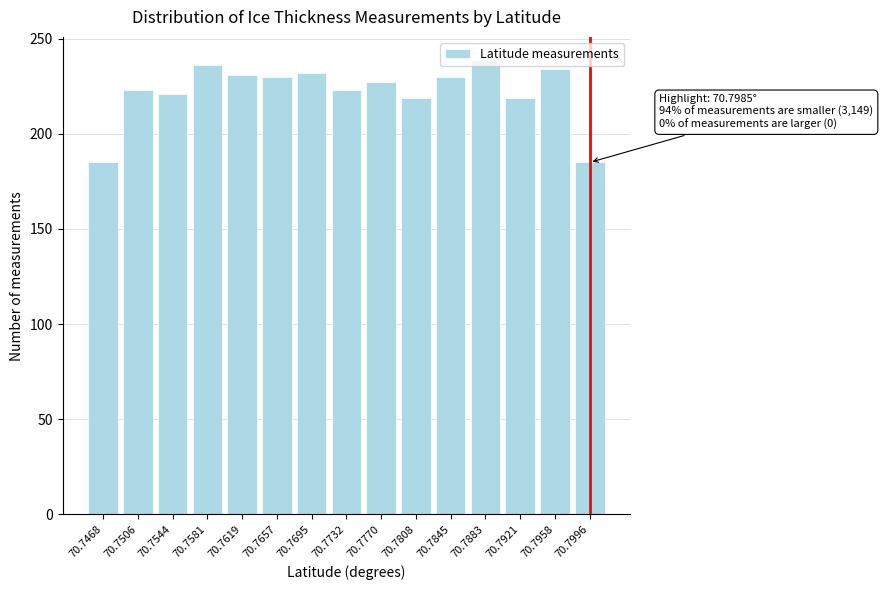

True or false: the data shows 234 at 70.7958.

True